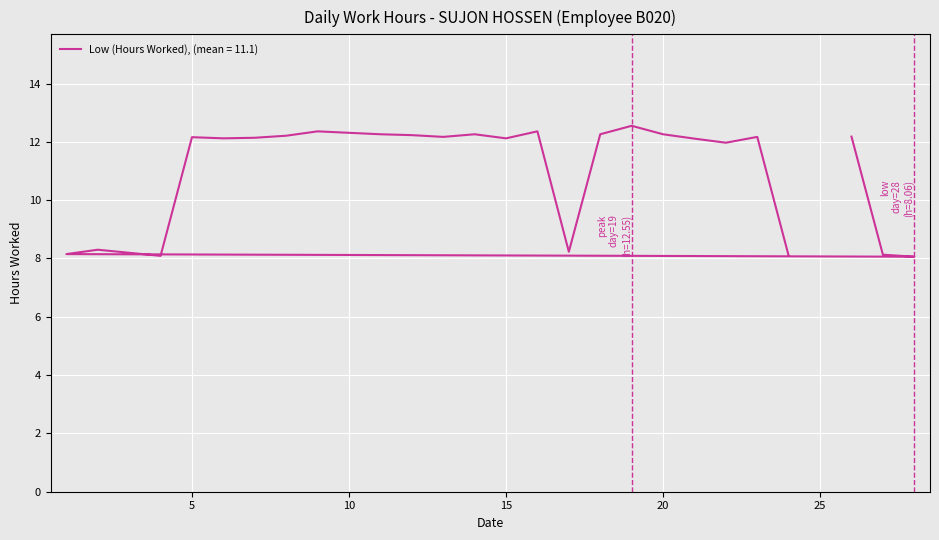

Where is the data nearest to the value 10?

2